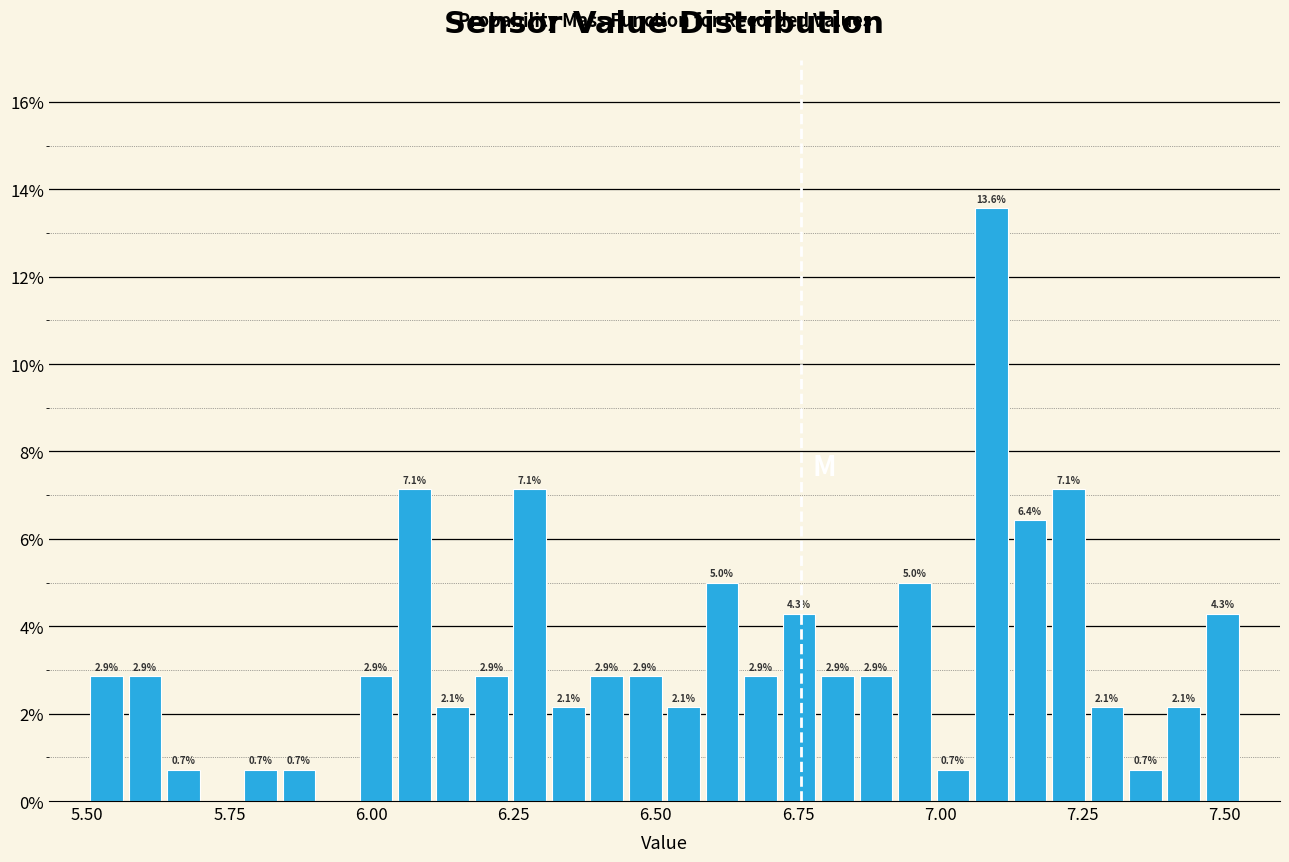

Read against the x-axis, roughly where is the centre of the tallest bar?

7.10